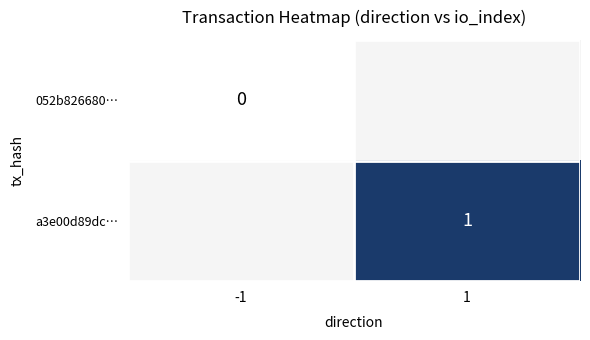

The a3e00d89dc… series shows 1 at 1. True or false?

True